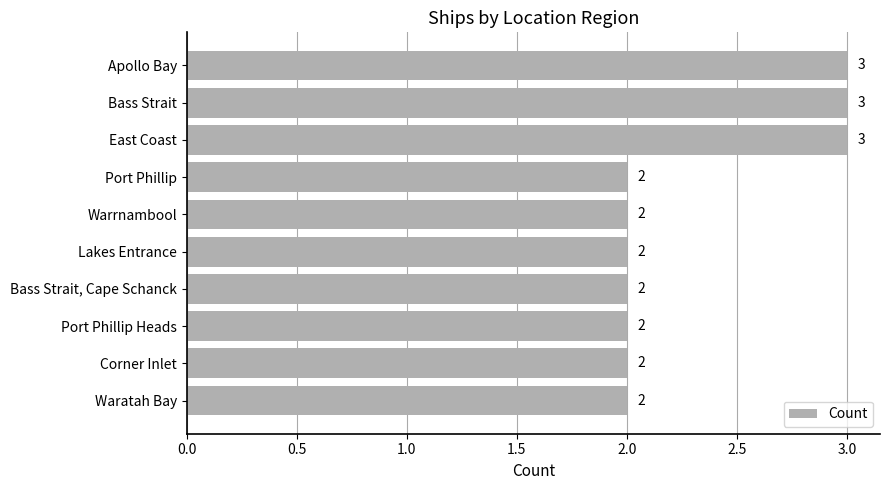

What is the sum of the values at Port Phillip and Lakes Entrance?

4